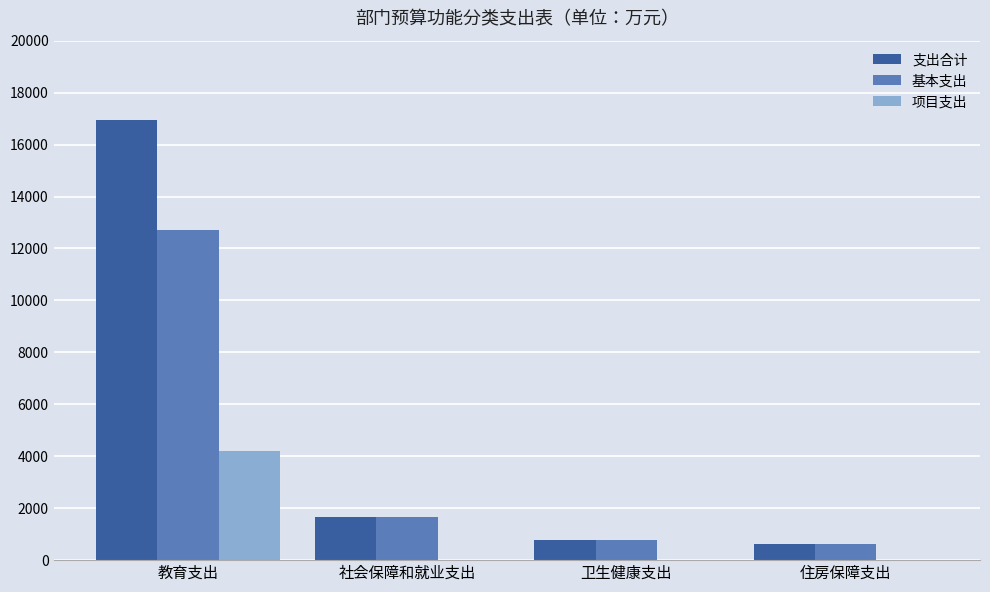

Which category has the highest value across all series?

教育支出